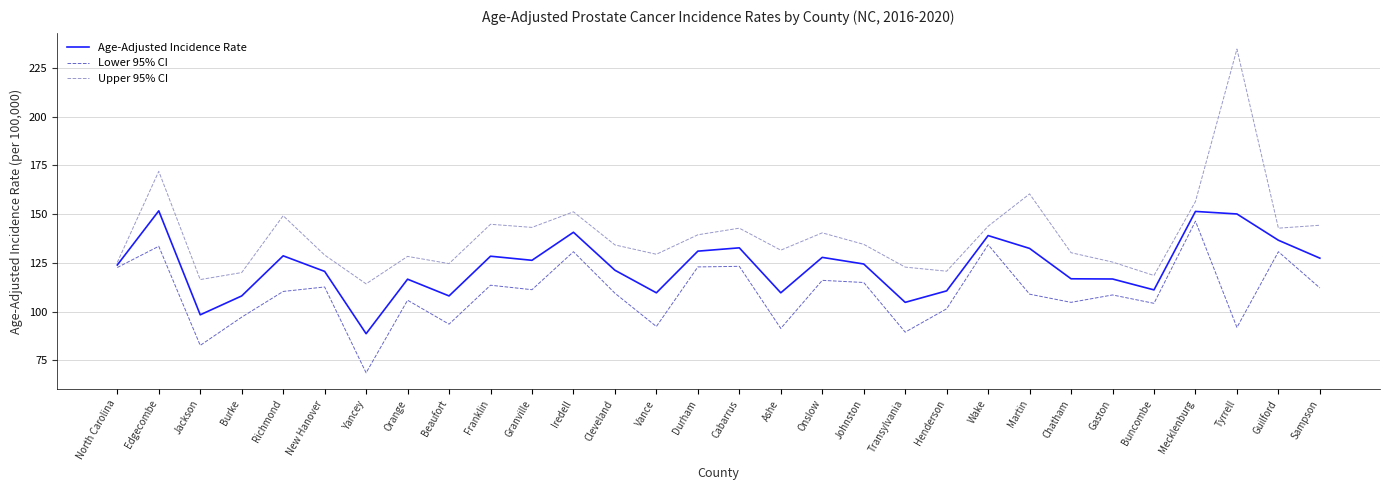

Rank the series by their maximum value, from highest to lowest.

Upper 95% CI, Age-Adjusted Incidence Rate, Lower 95% CI